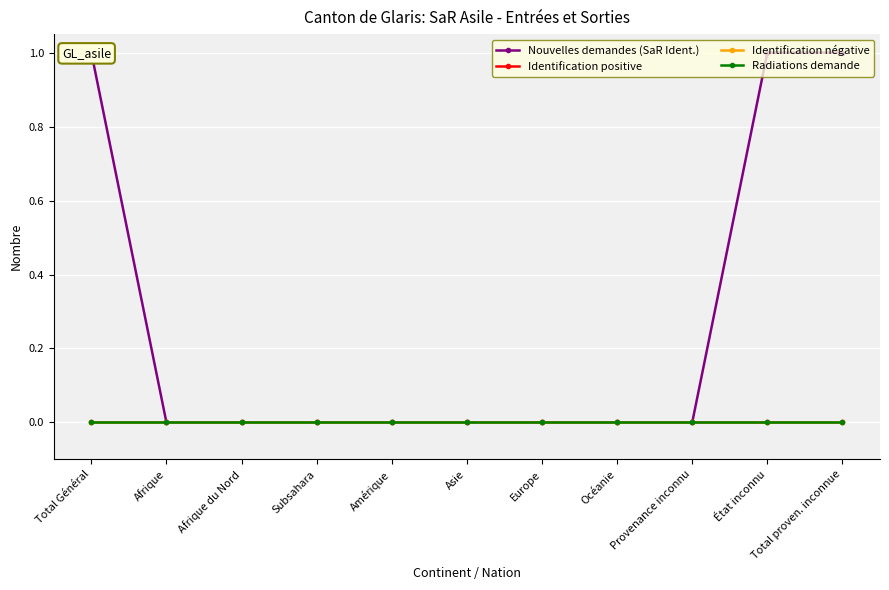

True or false: Identification négative has a value of 0 at Subsahara.

True